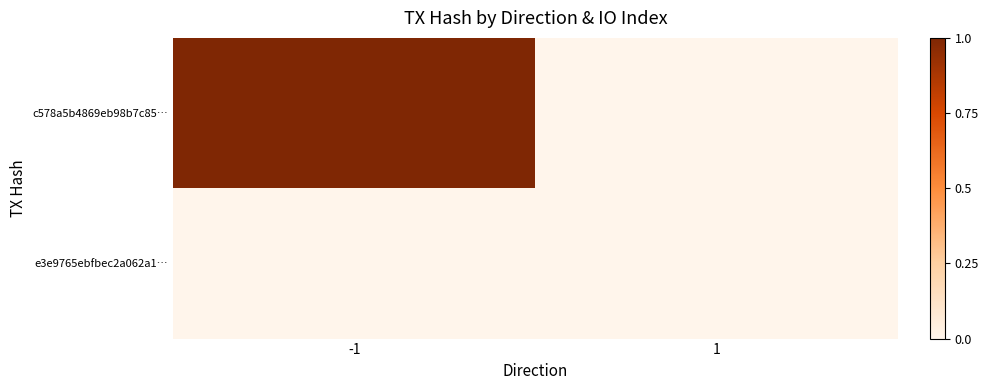

Reading left to right, transcribe all the data shown in this chart.

c578a5b4869eb98b7c85…: -1=1	1=0
e3e9765ebfbec2a062a1…: -1=0	1=0